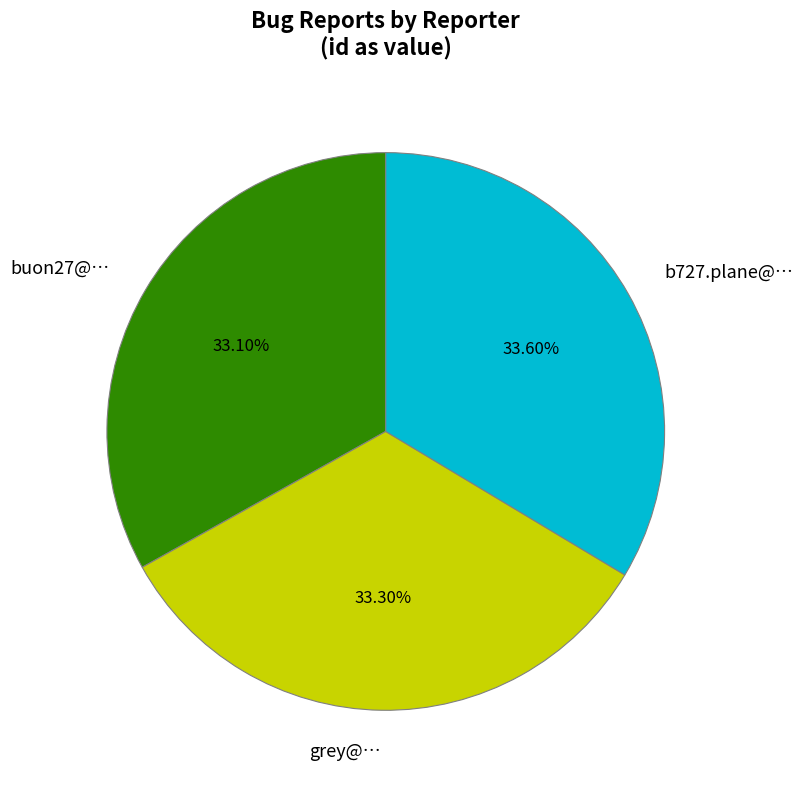

What percentage is the buon27@… slice, to the nearest percent?

33%